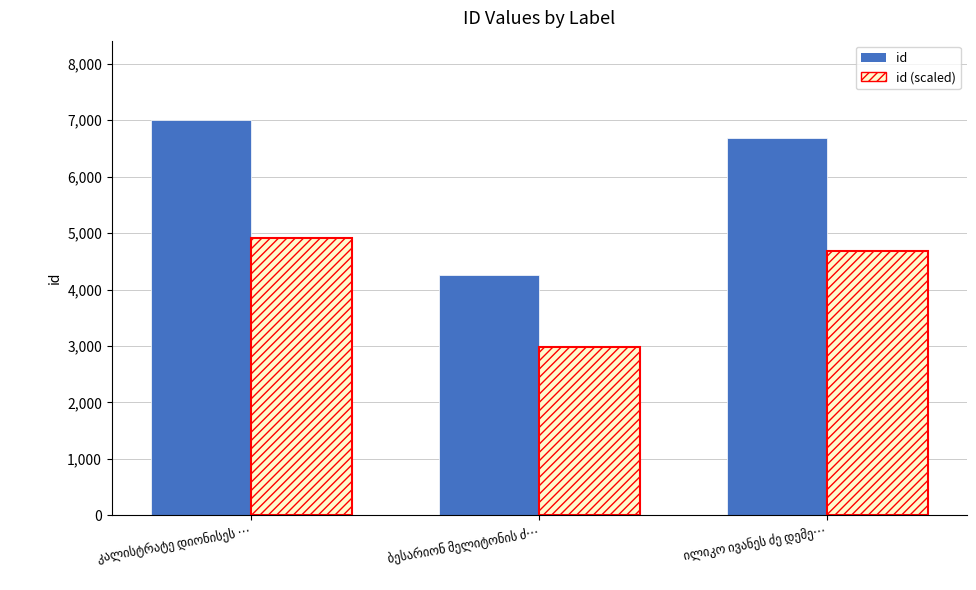

Which series has the widest spread of values?

id